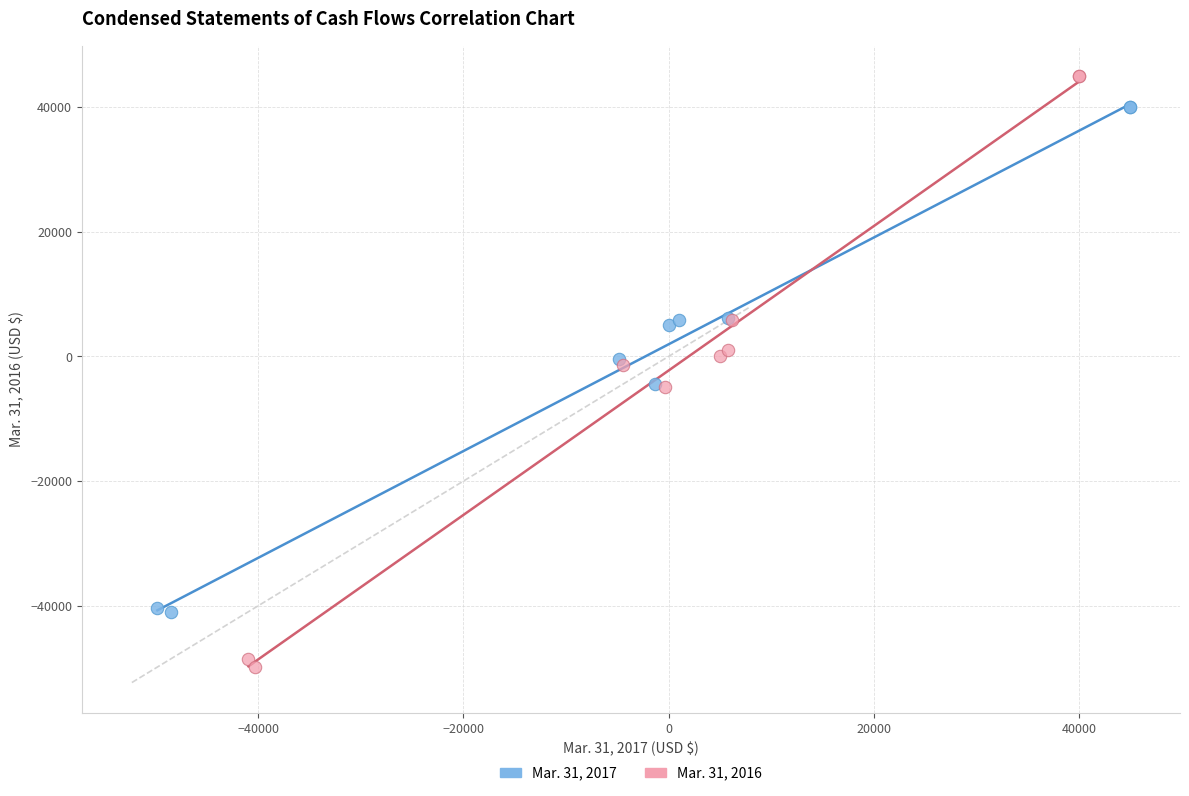

Which series has the widest spread of Y values?

Mar. 31, 2016